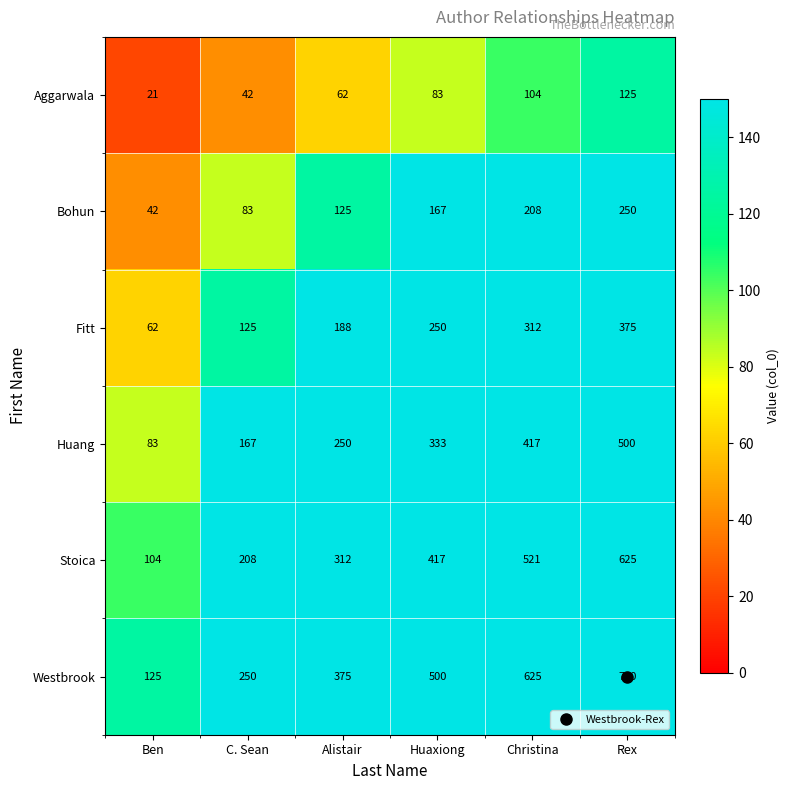

True or false: Fitt has a value of 179 at C. Sean.

False